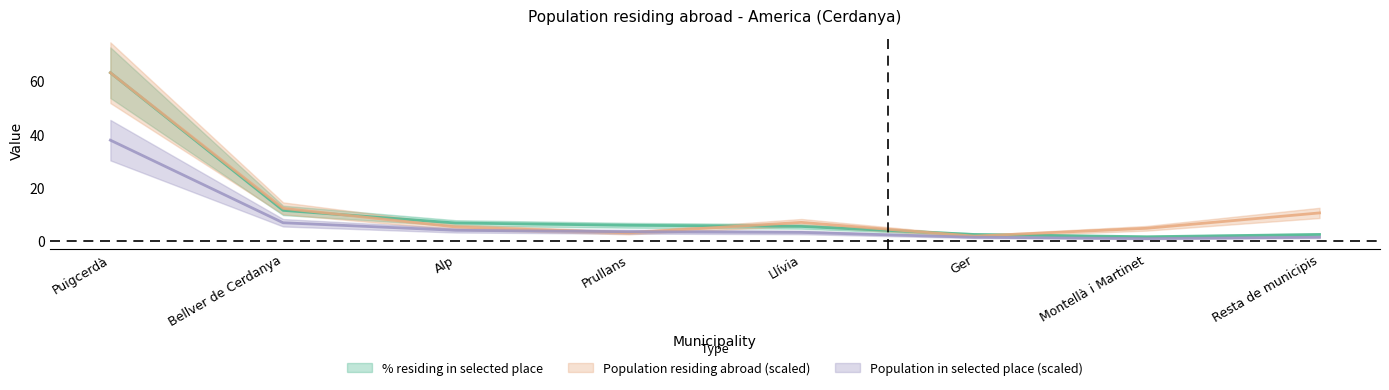

Reading left to right, what are all the values shown in this chart?

% residing in selected place: 63.1	11.6	6.9	6.0	5.6	2.6	1.7	2.6
Population residing abroad: 63.1	12.3	5.4	3.2	7.1	2.0	4.9	10.6
Population in selected place: 37.9	7.0	4.1	3.6	3.3	1.5	1.0	1.5